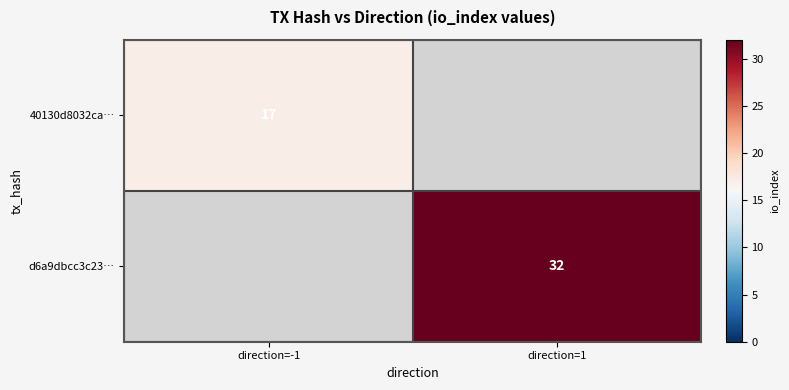

True or false: d6a9dbcc3c23… has a value of 46 at direction=1.

False